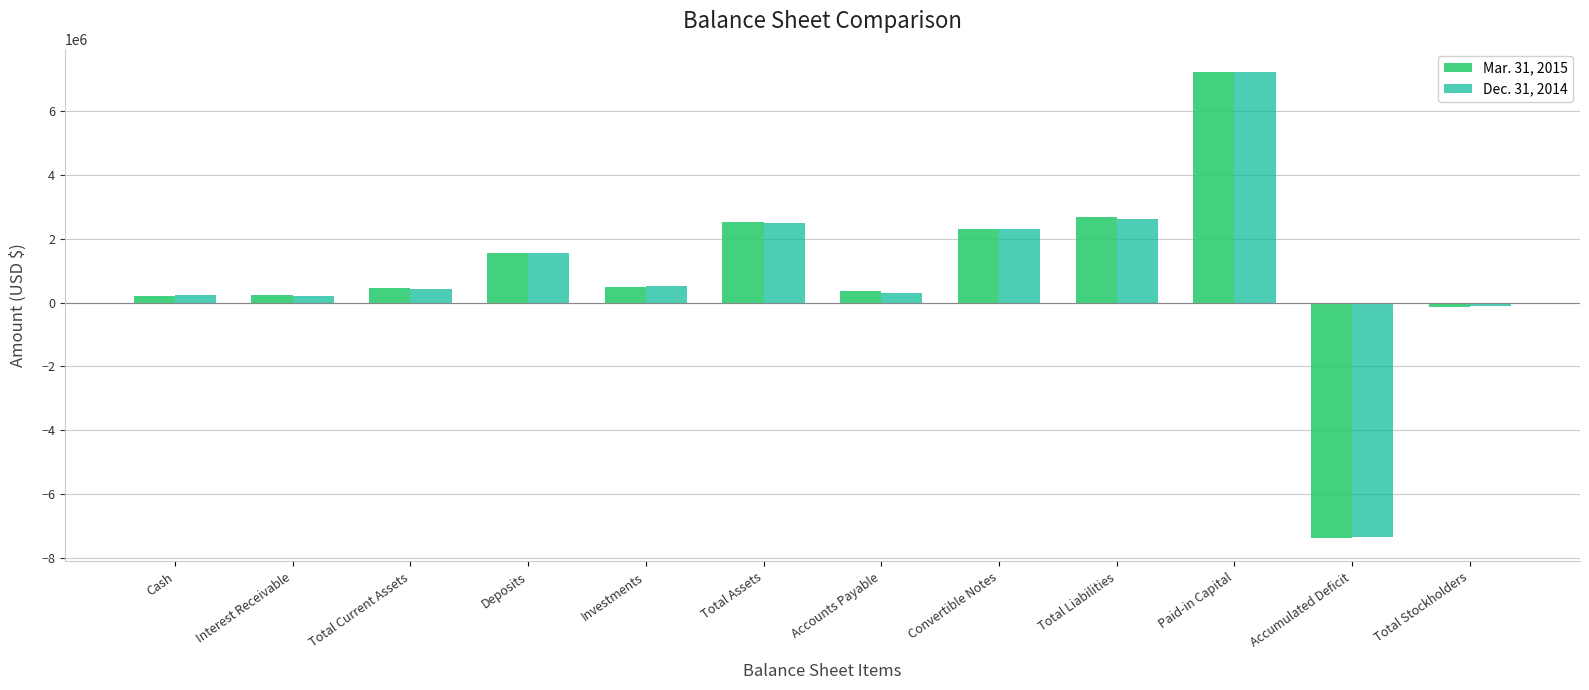

Which series has the widest spread of values?

Mar. 31, 2015